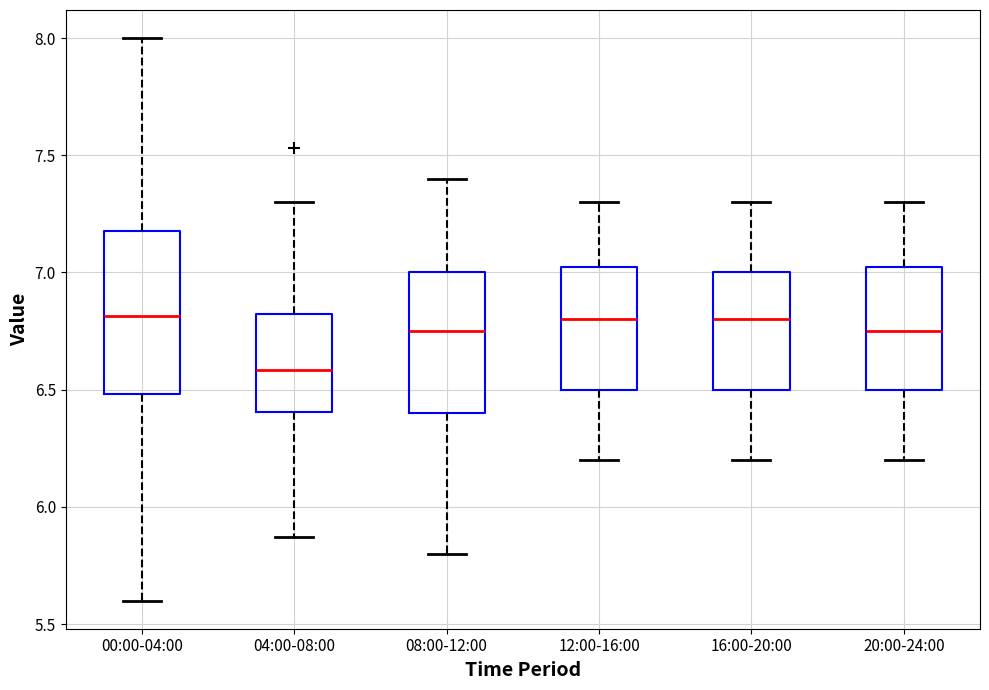

Which box has the lowest median line?

04:00-08:00